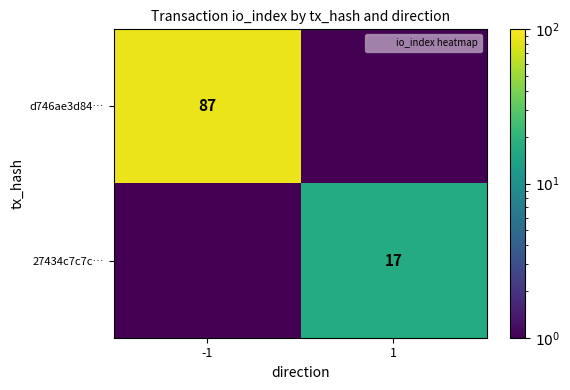

The 27434c7c7c… series shows 17.0 at 1. True or false?

True